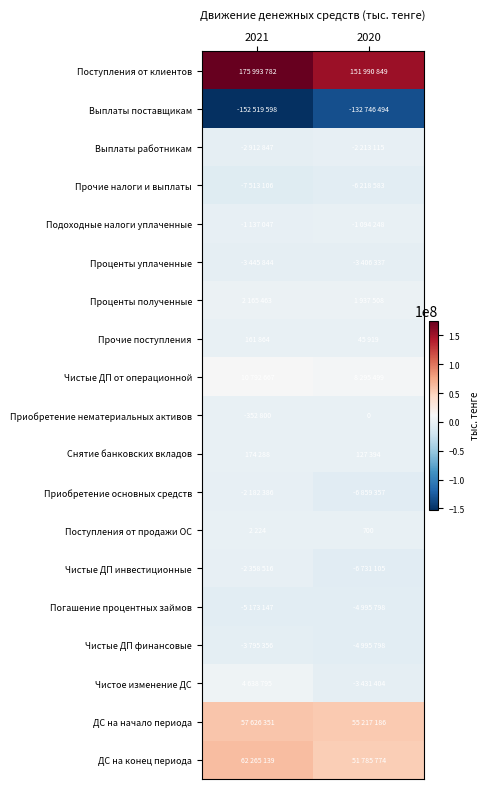

The Поступления от продажи ОС series shows 325 at 2020. True or false?

False